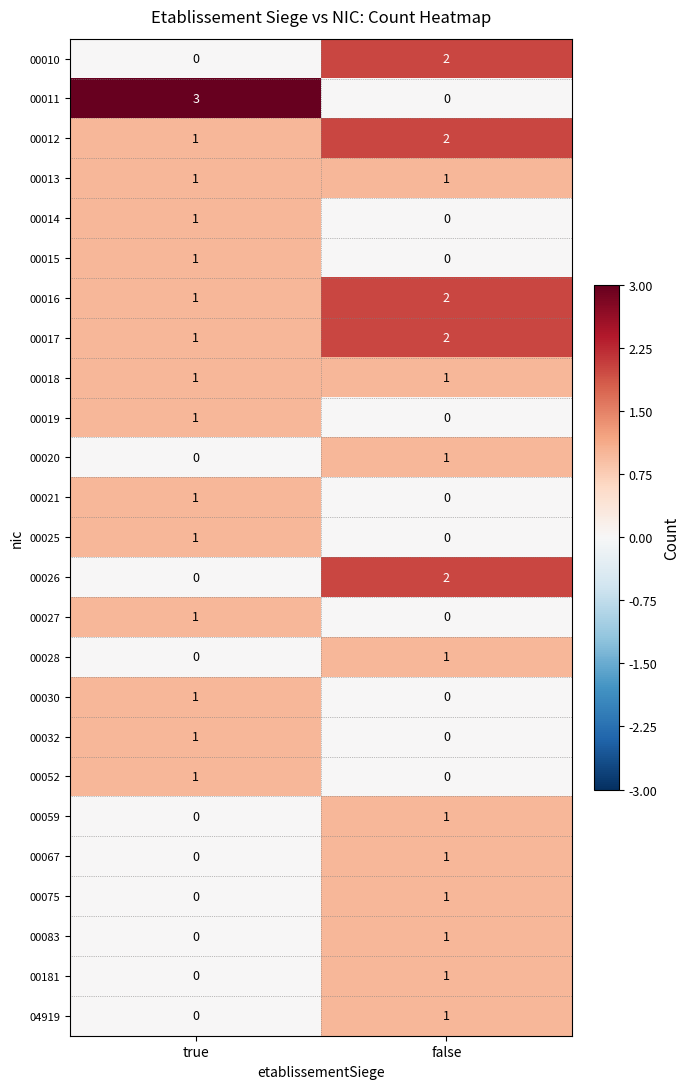

Which category has the lowest value in the 00075 series?

true